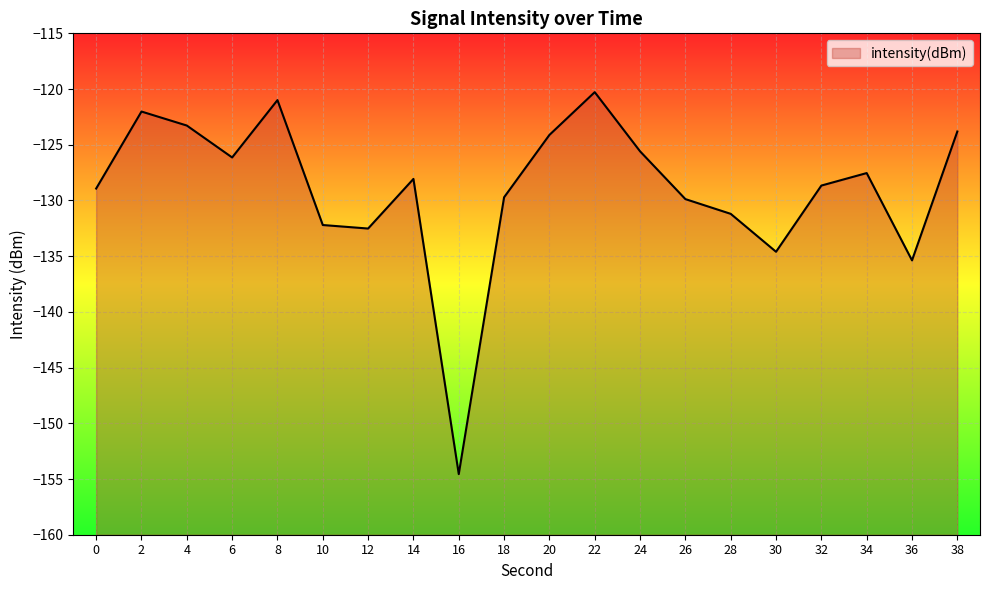

Between 22 and 30, which is larger?

22